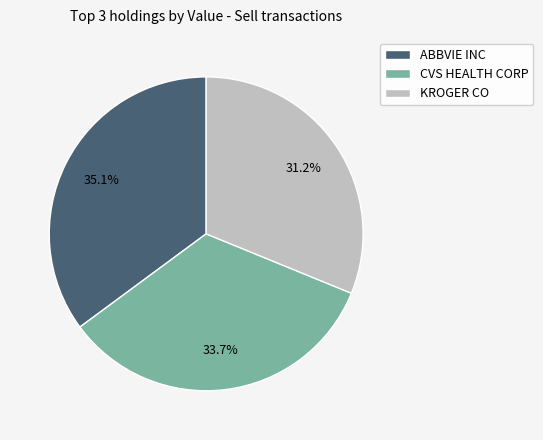

What portion of the pie excludes ABBVIE INC?

64.9%